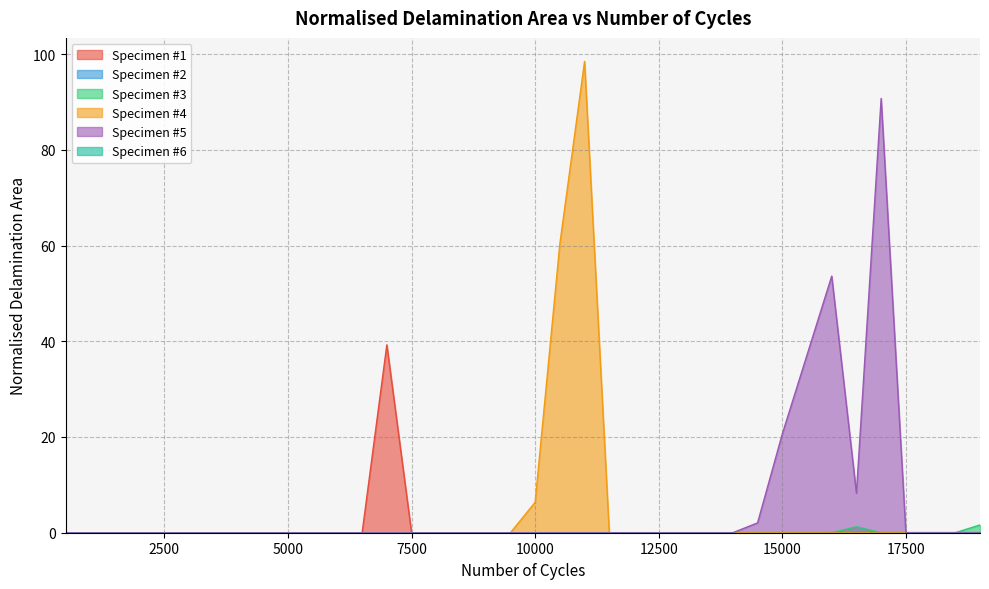

What is the greatest value displayed?

98.5